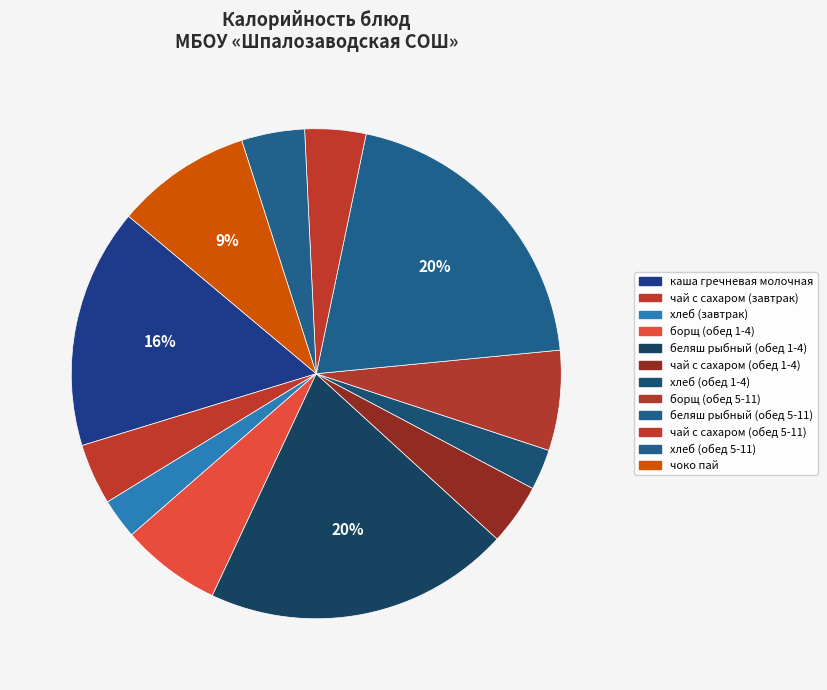

To the nearest percent, what percentage of the pie is беляш рыбный (обед 5-11)?

20%